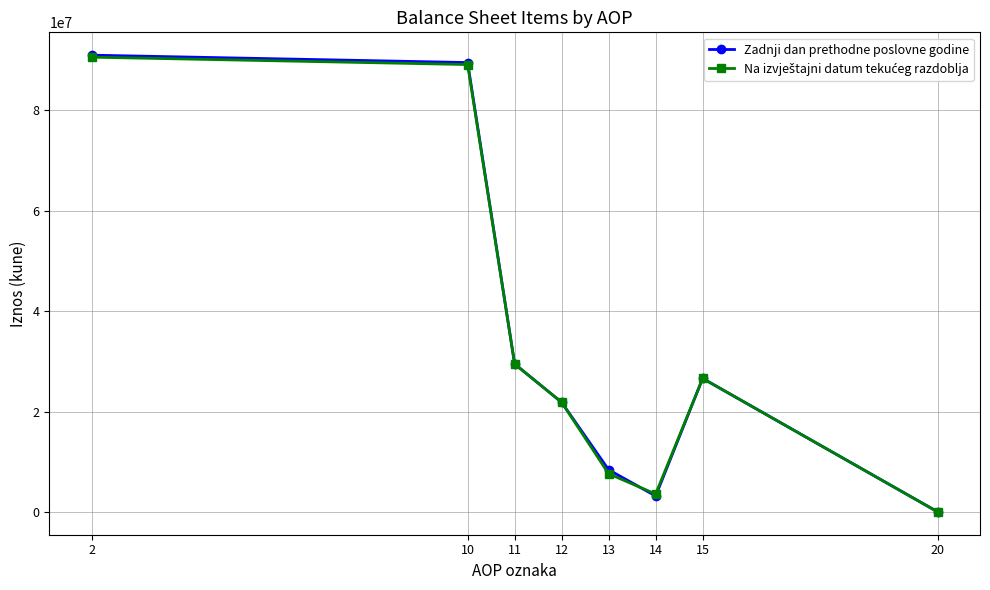

The Zadnji dan prethodne poslovne godine series shows 11718057 at 15. True or false?

False